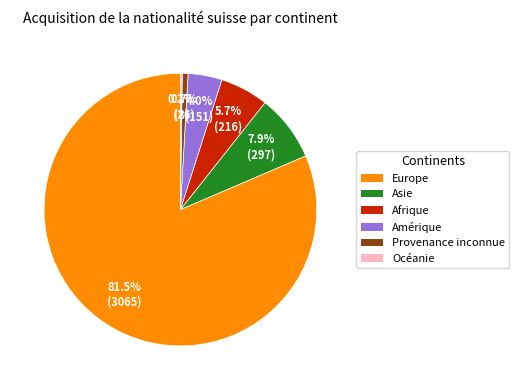

To the nearest percent, what is the difference between the largest and smallest slice percentages?

81%